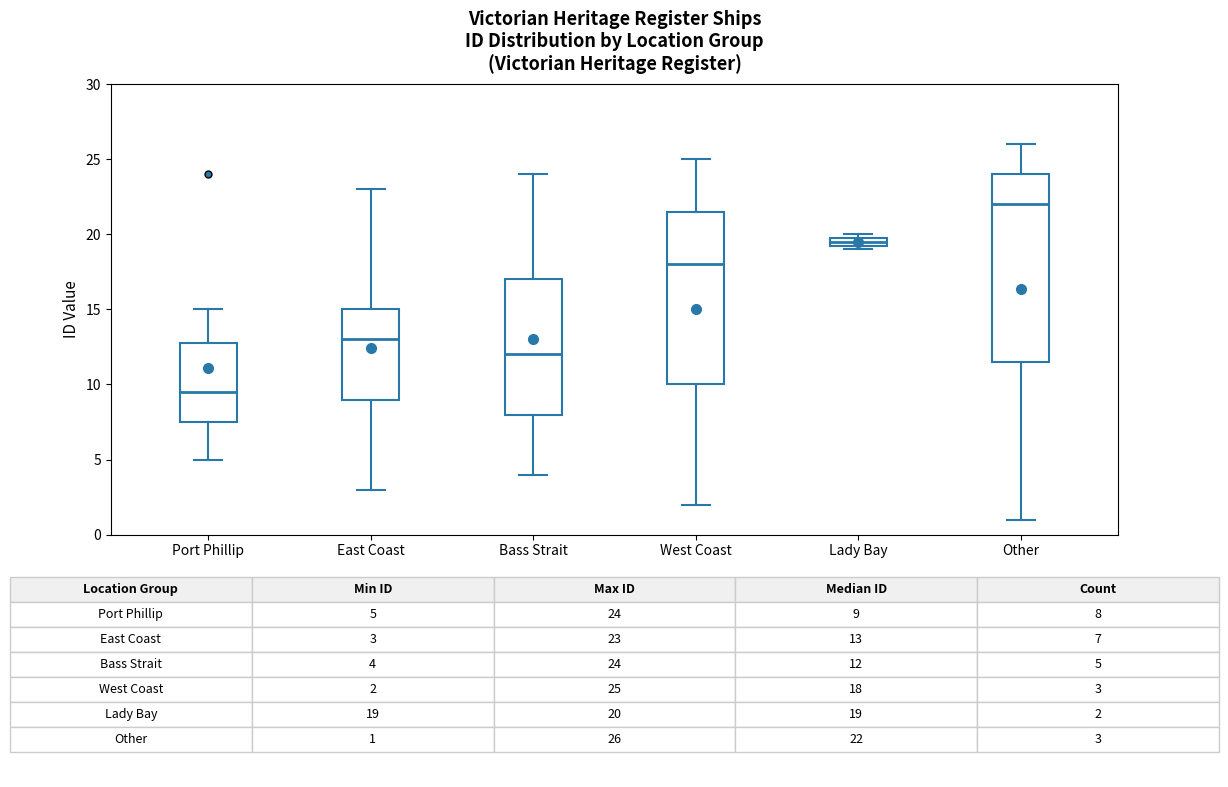

Which box is the tallest, from its lower edge to its upper edge?

Other